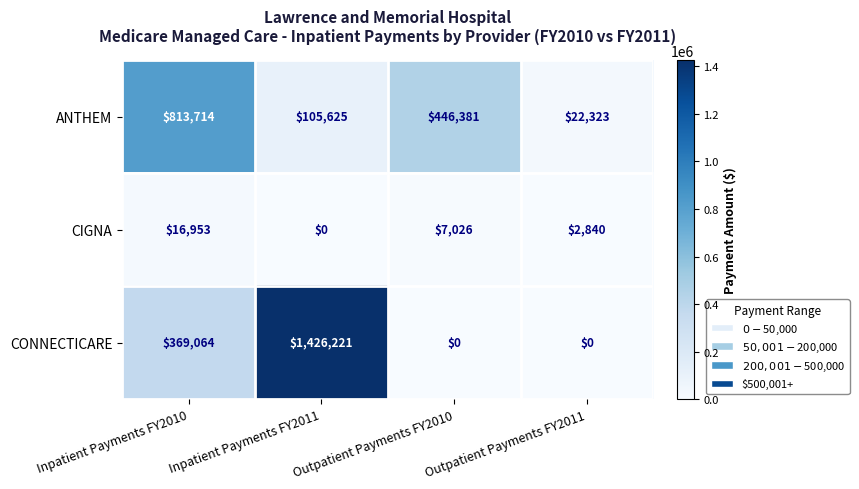

Count the number of data series in this chart.

3